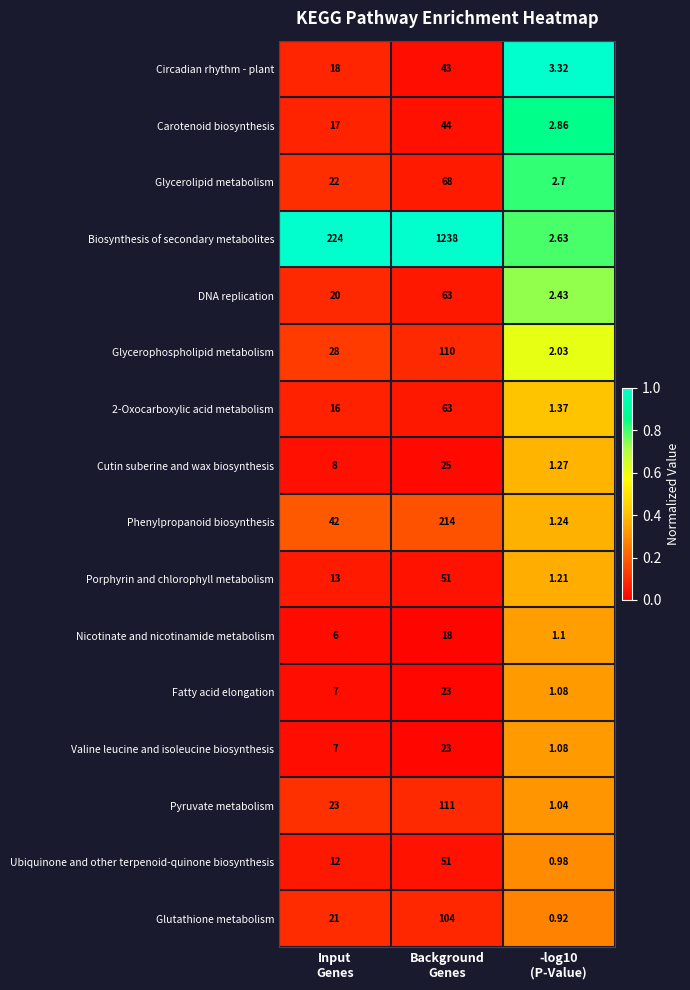

Which series has the largest total across all categories?

Biosynthesis of secondary metabolites